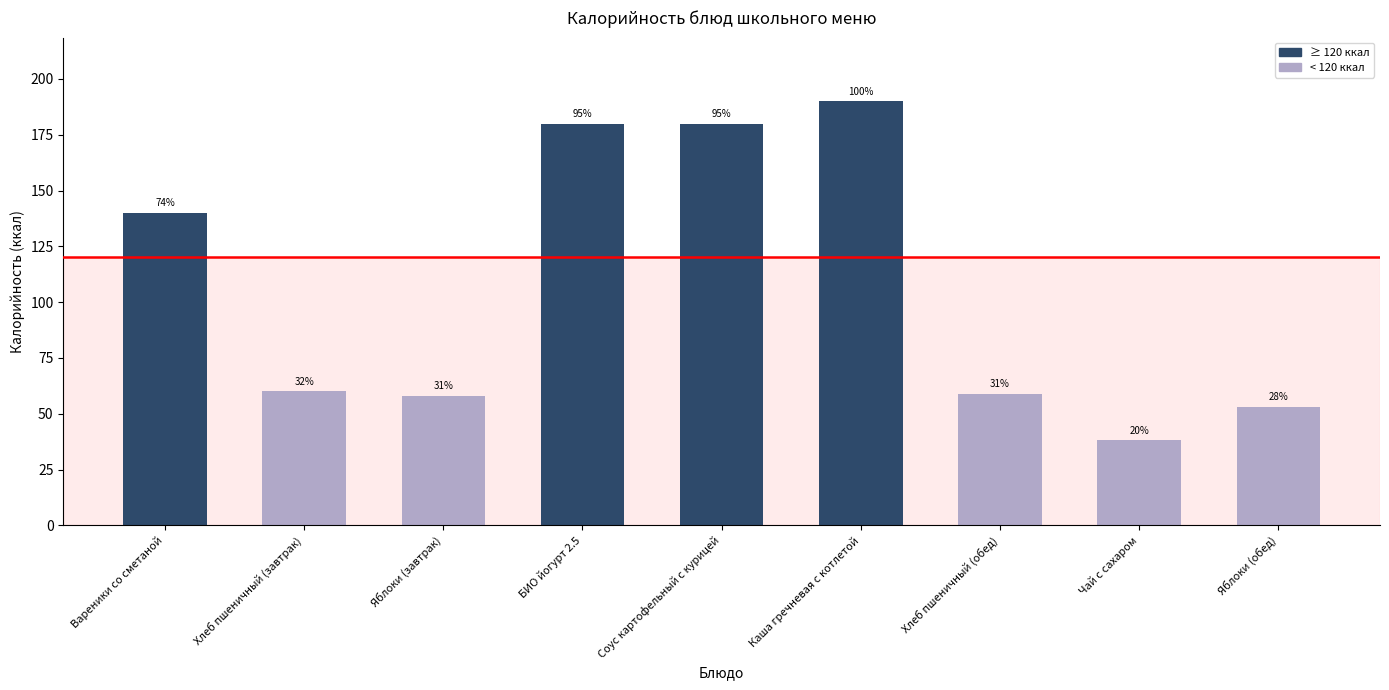

True or false: the data shows 236.9 at БИО йогурт 2.5.

False